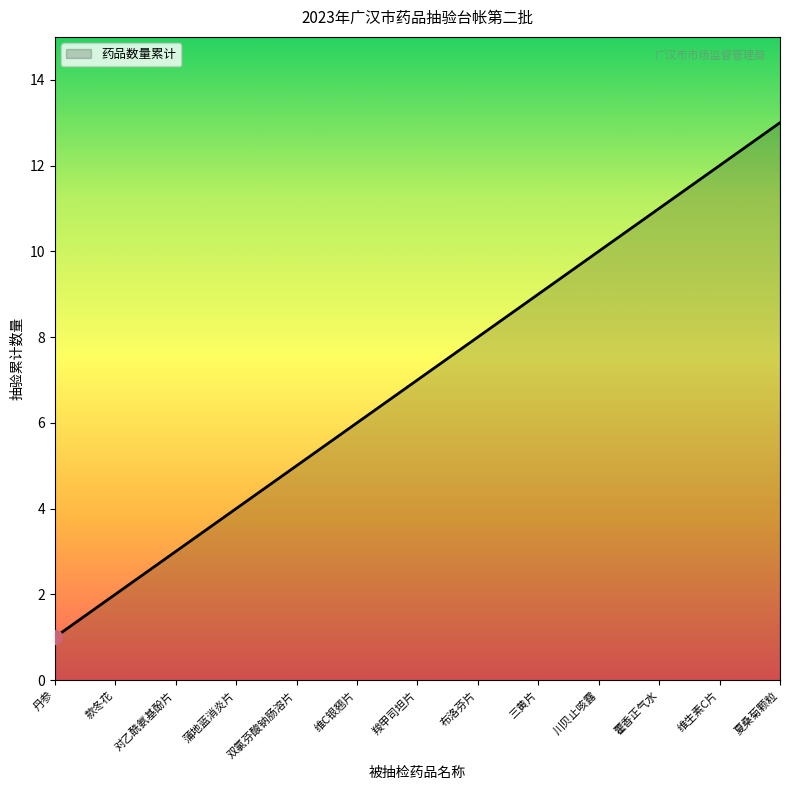

Reading right to left, transcribe all the data shown in this chart.

夏桑菊颗粒=13	维生素C片=12	藿香正气水=11	川贝止咳露=10	三黄片=9	布洛芬片=8	羧甲司坦片=7	维C银翘片=6	双氯芬酸钠肠溶片=5	蒲地蓝消炎片=4	对乙酰氨基酚片=3	款冬花=2	丹参=1